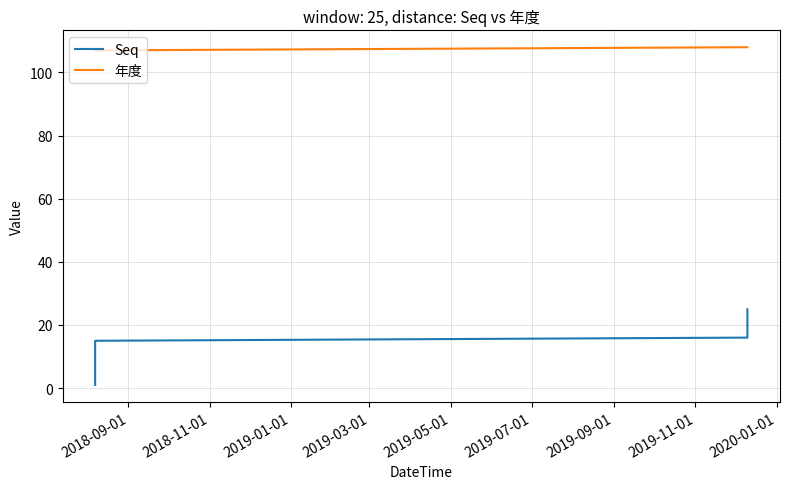

The value of 年度 at 2019-01-01 is 107. True or false?

True